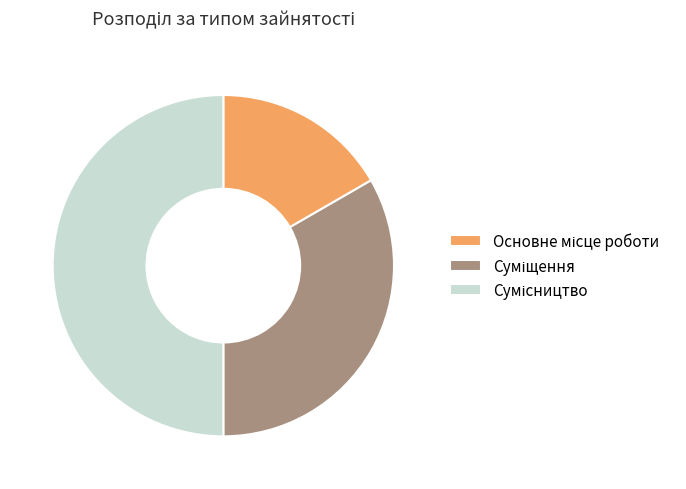

The Основне місце роботи slice represents 26% of the pie. True or false?

False